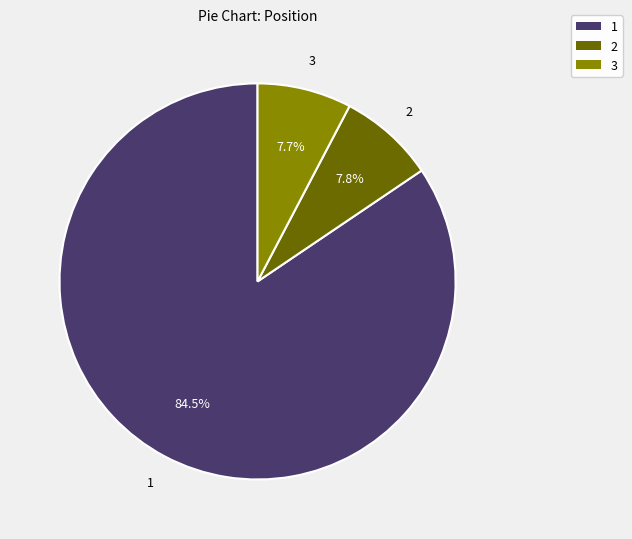

What portion of the pie excludes 3?

92.3%